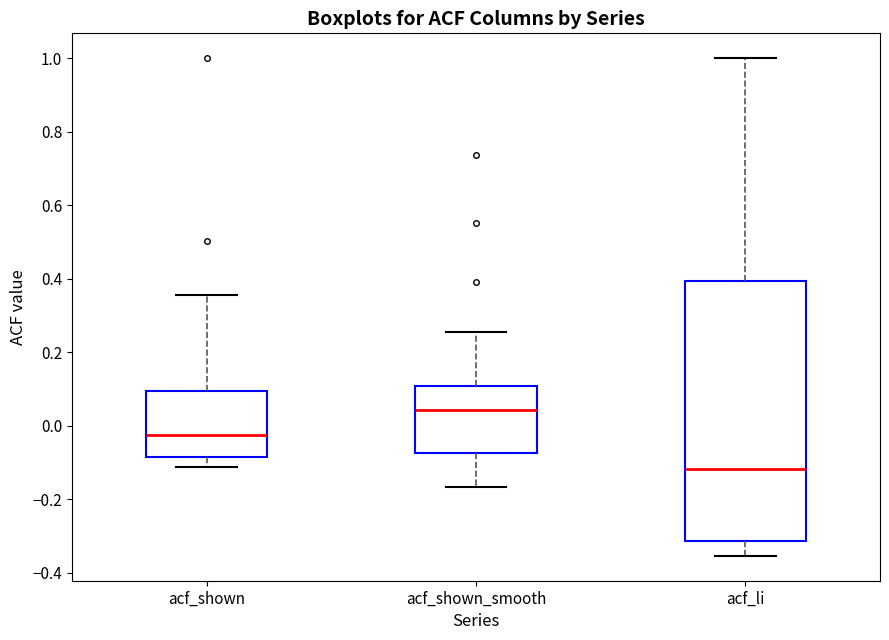

Reading left to right, transcribe this box plot: for each box, give where its median line is, the range the box spans, and where its two whiskers end, as read against the y-axis. The values are not printed on the chart, so give them approximately, as read against the axis.

acf_shown: median -0.02, box -0.08 to 0.10, whiskers -0.12 to 0.36
acf_shown_smooth: median 0.04, box -0.08 to 0.10, whiskers -0.16 to 0.26
acf_li: median -0.12, box -0.32 to 0.40, whiskers -0.36 to 1.00